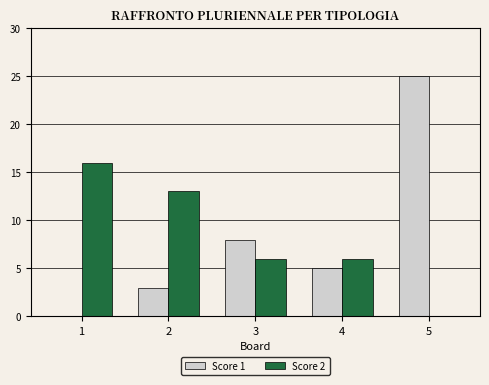

Which category has the highest value in the Score 1 series?

5